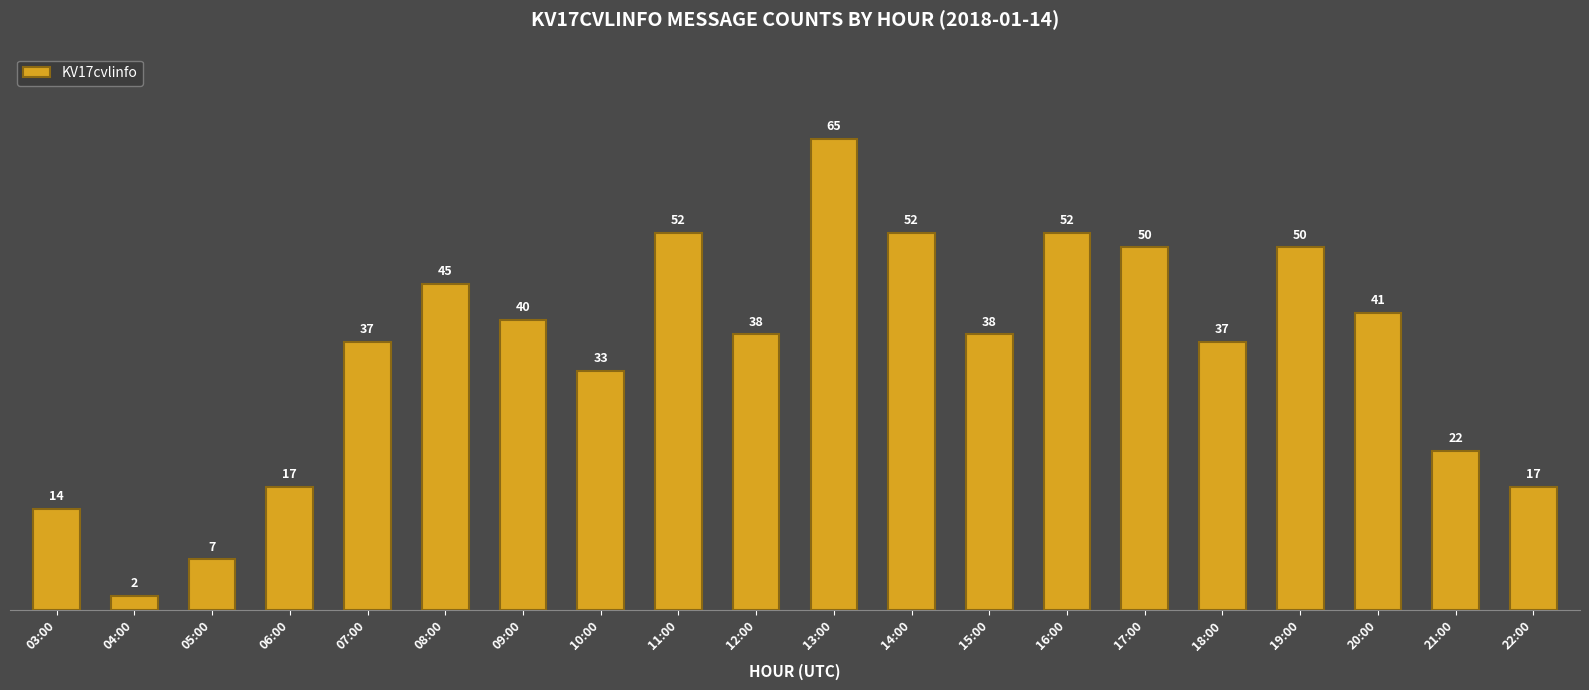

What is the label of the 4th bar from the right?

19:00